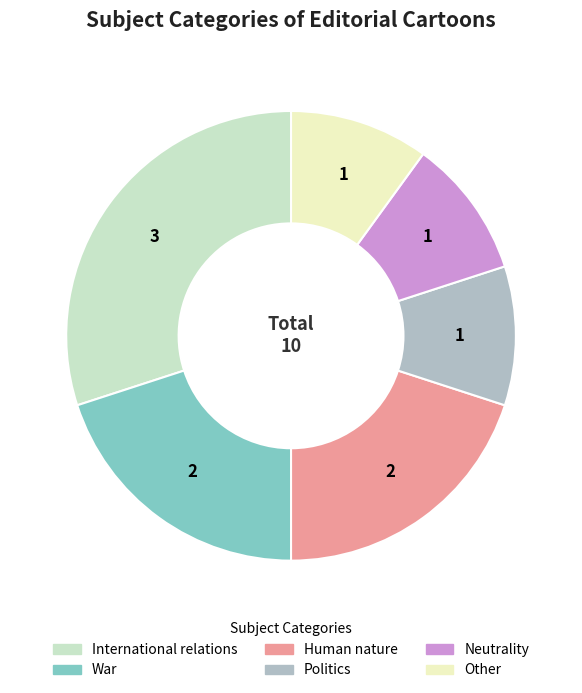

Is the sum of Other and International relations greater than half?

No